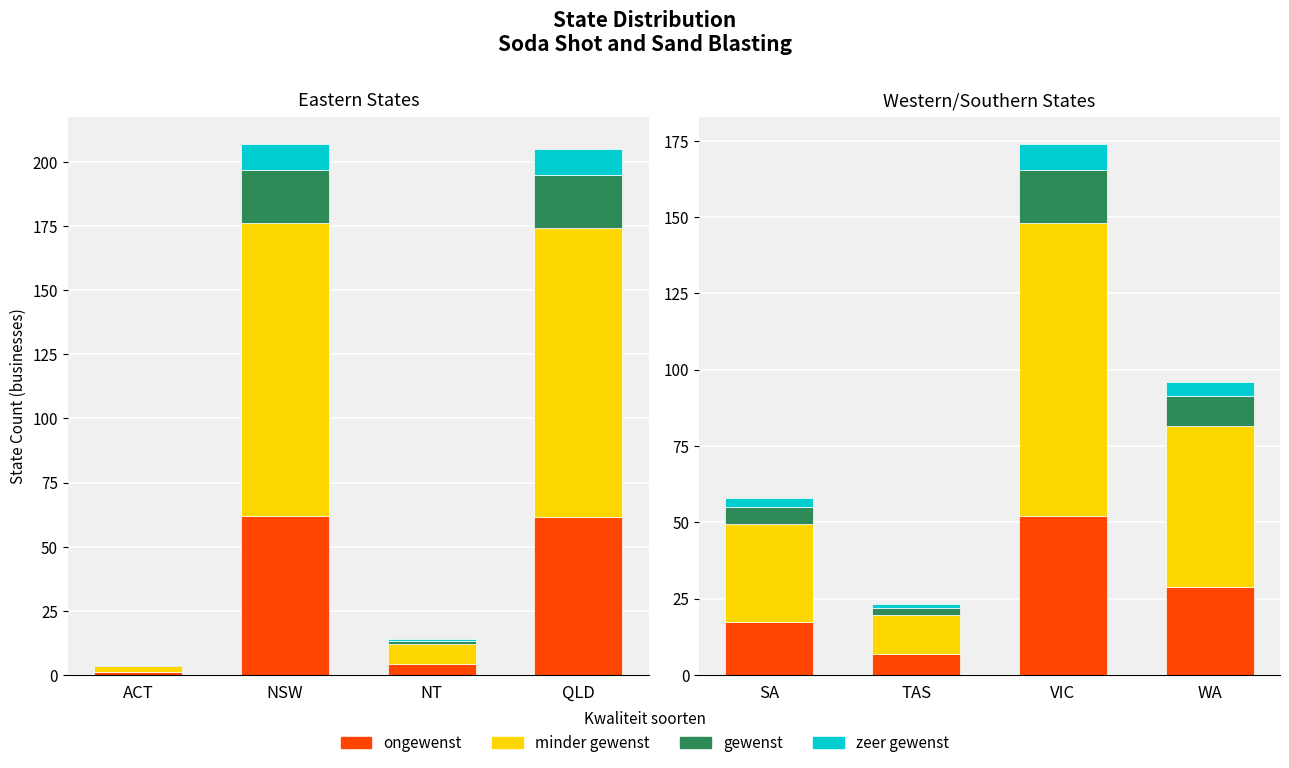

The zeer gewenst series shows 6.4 at WA. True or false?

False